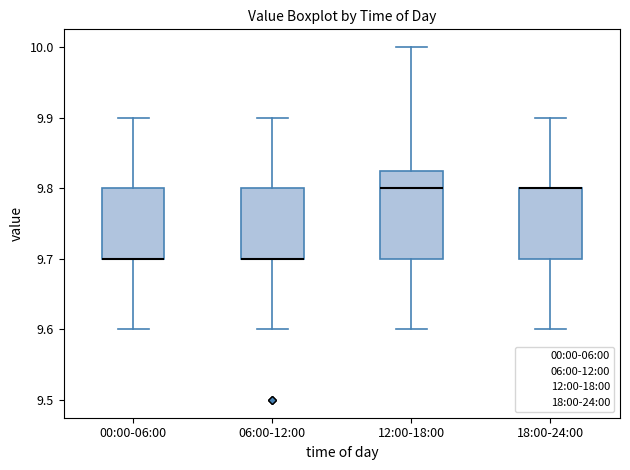

Which box is the tallest, from its lower edge to its upper edge?

12:00-18:00